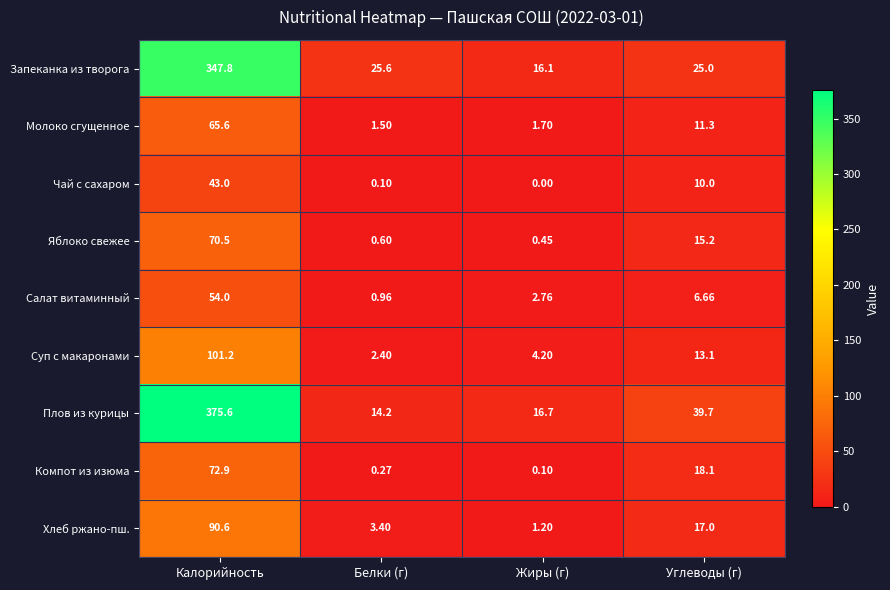

Which series has the widest spread of values?

Плов из курицы